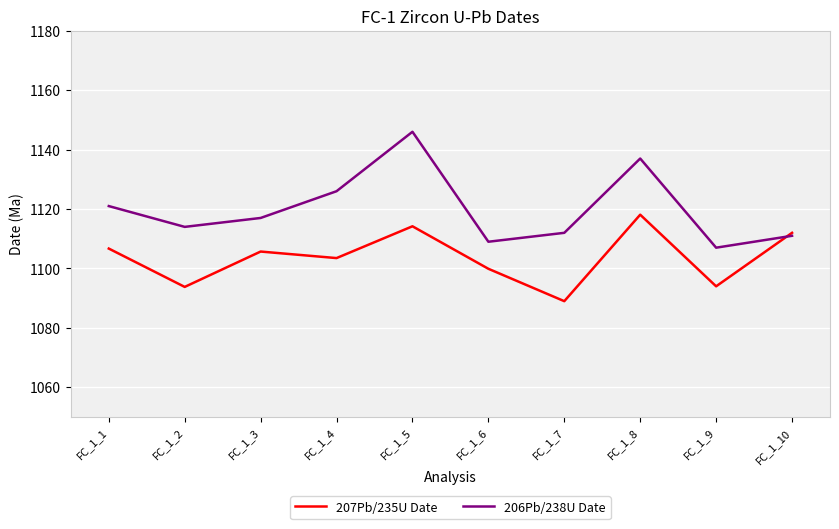

Which series has the largest total across all categories?

206Pb/238U Date